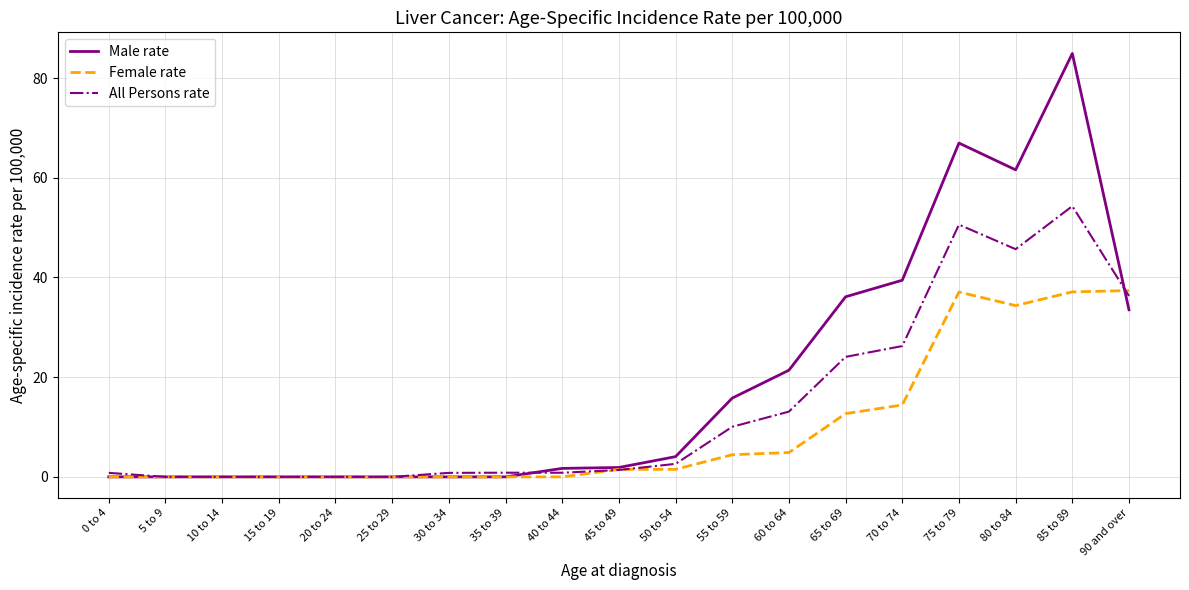

What position from the right is 60 to 64?

7